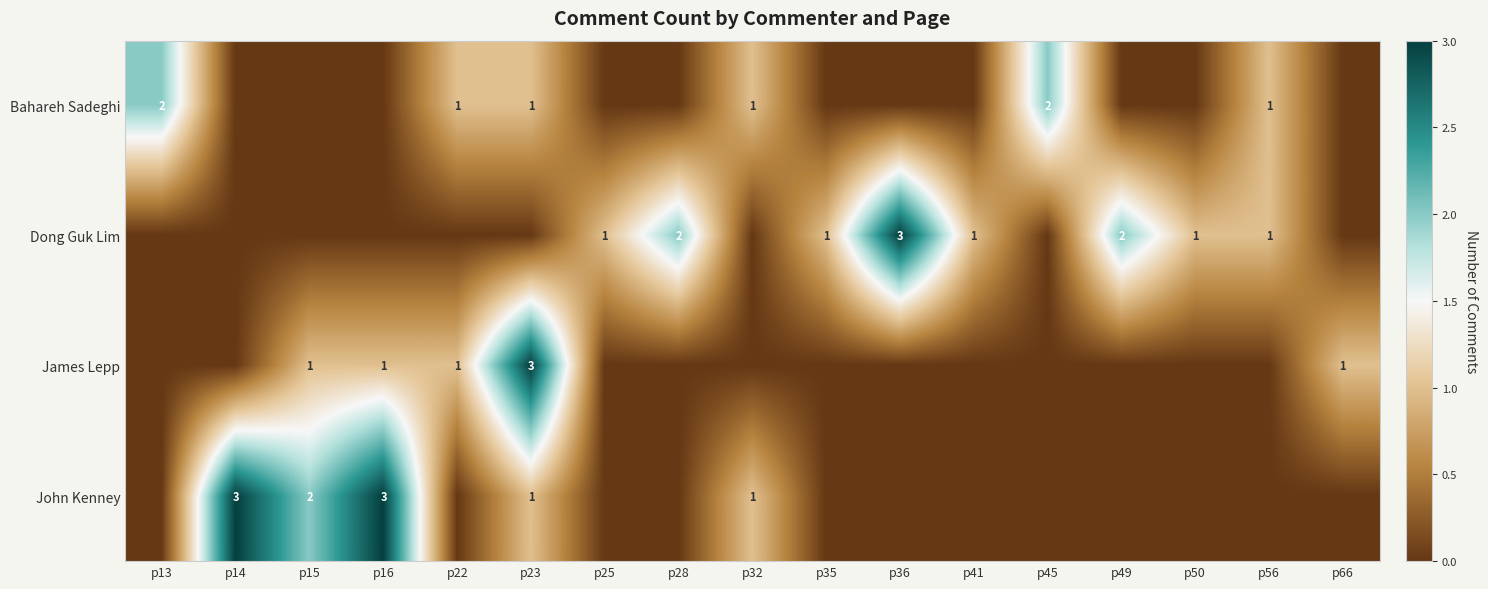

The Dong Guk Lim series shows 1 at p50. True or false?

True